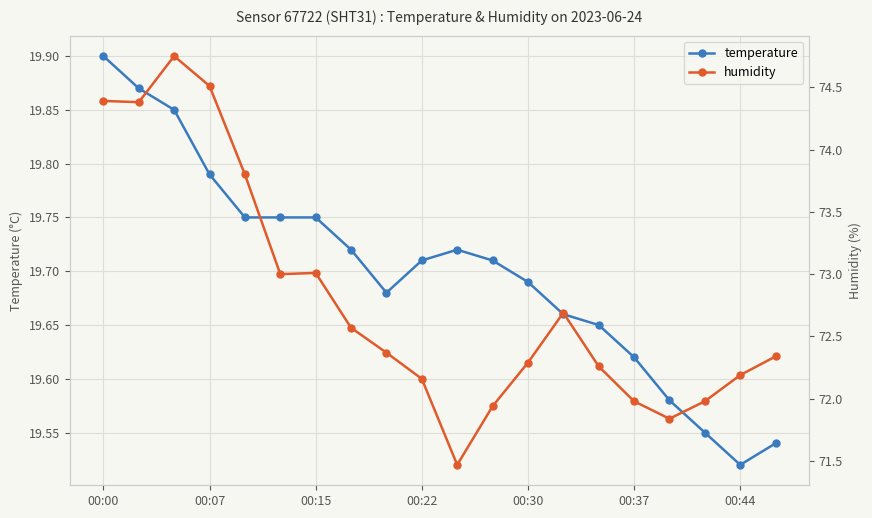

Does the chart display data point markers on the line(s)?

Yes